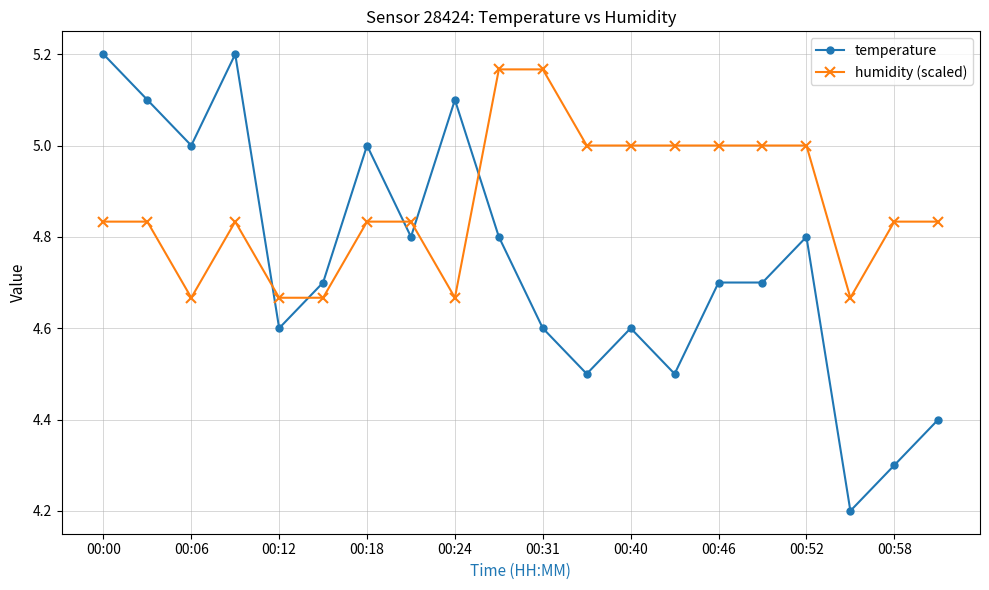

True or false: temperature has more than 0 interior local peaks.

True